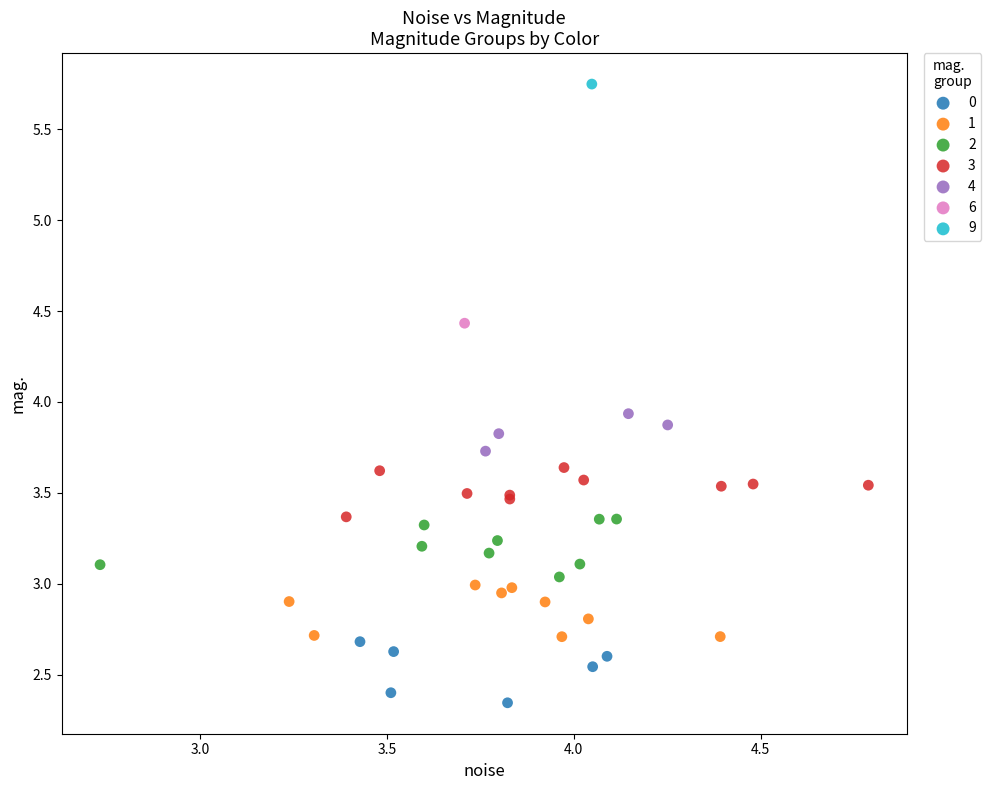

Which series reaches the minimum Y coordinate?

0